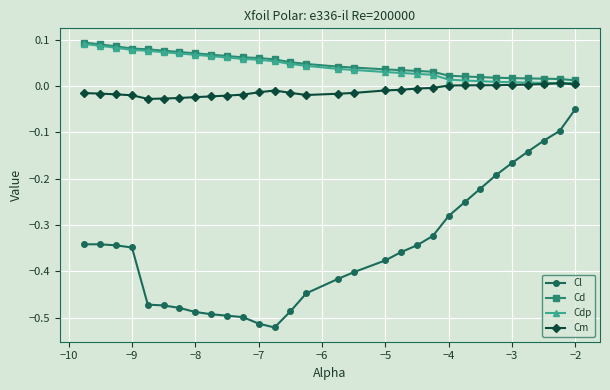

Which series has the largest range (max minus min)?

Cl